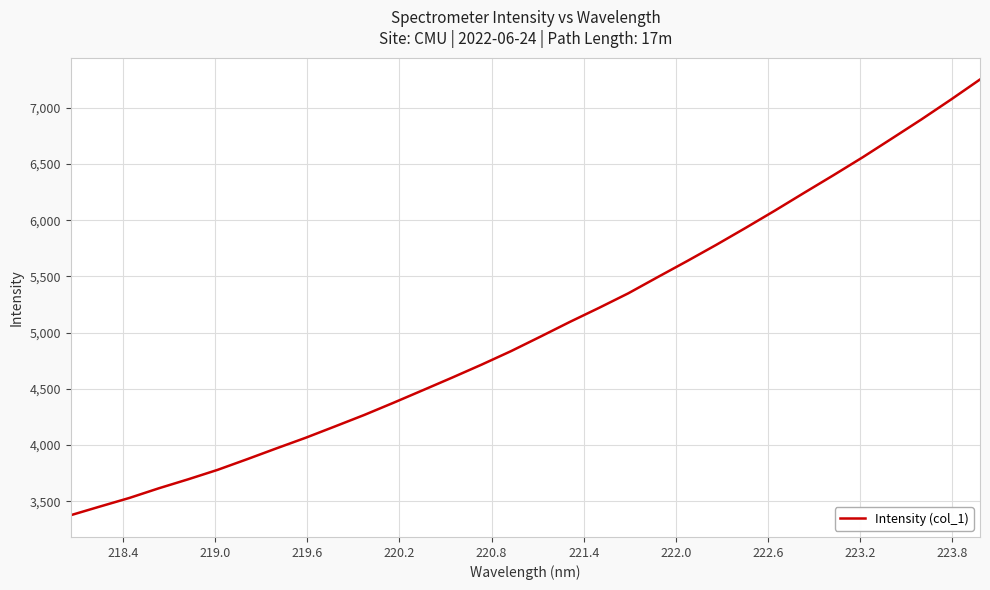

What is the minimum value shown in the chart?

3376.0